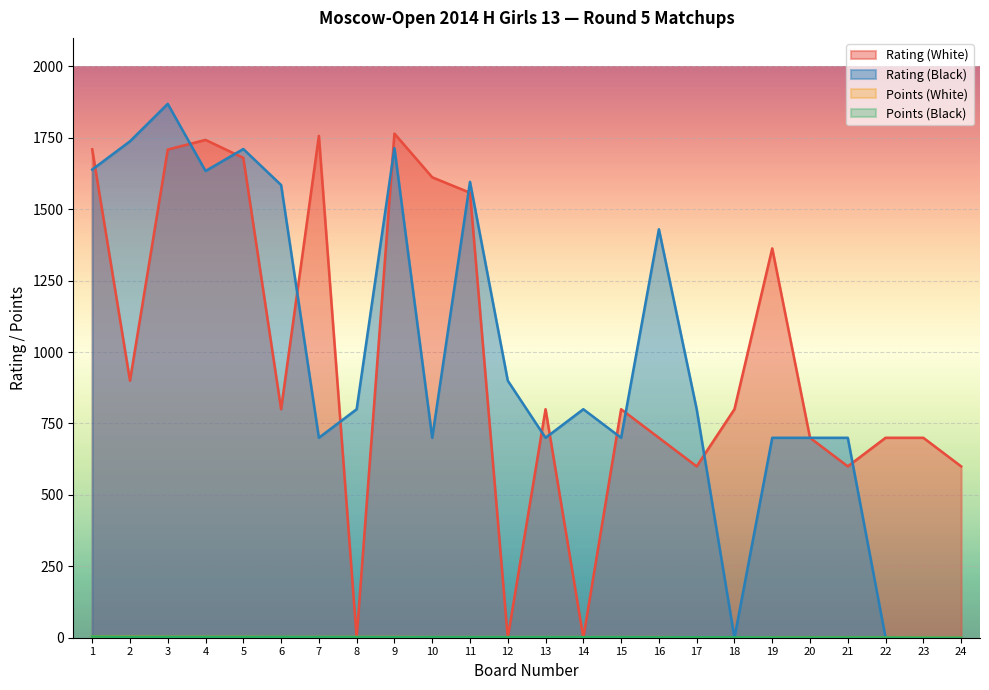

True or false: Points (White) has more than 1 interior local peaks.

False